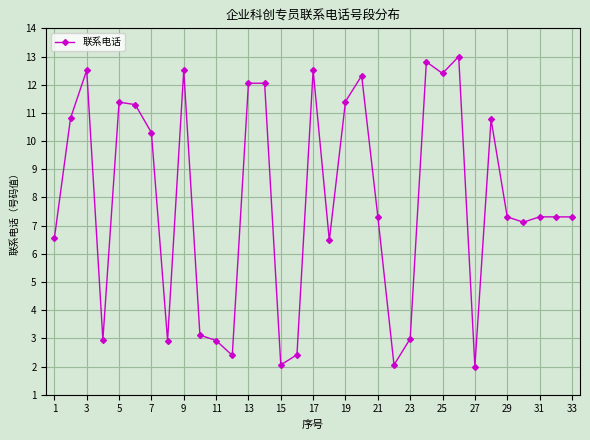

What is the value of the 26th point from the left?

13.0